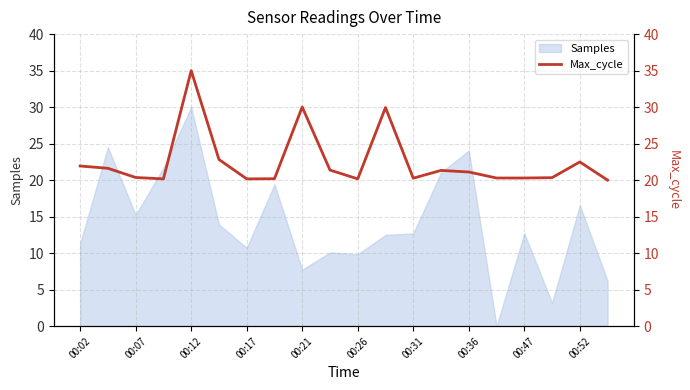

The Samples series shows 2.5 at 00:02. True or false?

False